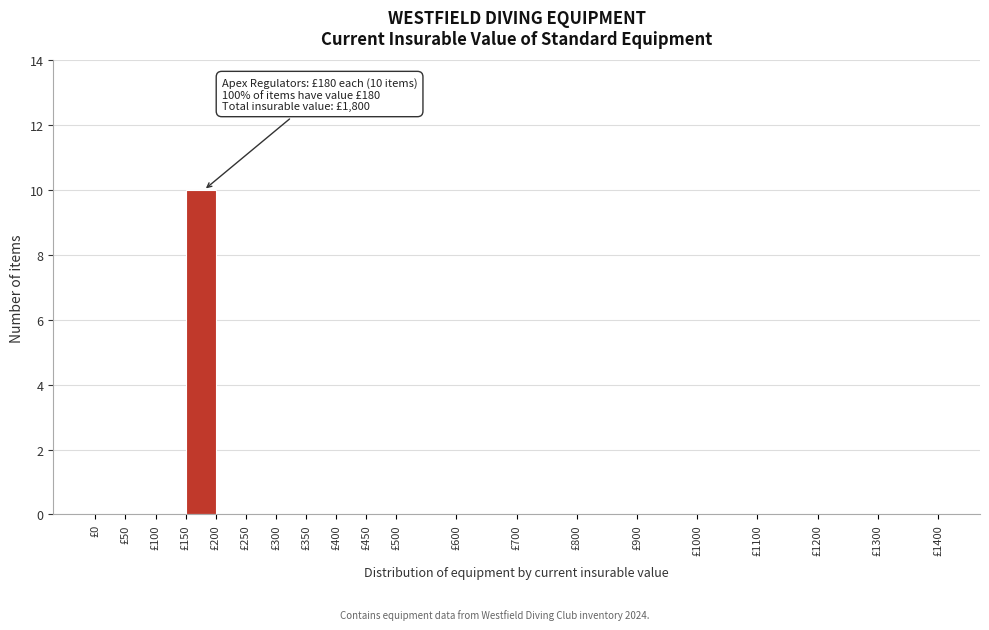

Over which range of the x-axis is the bar tallest?

150 to 200